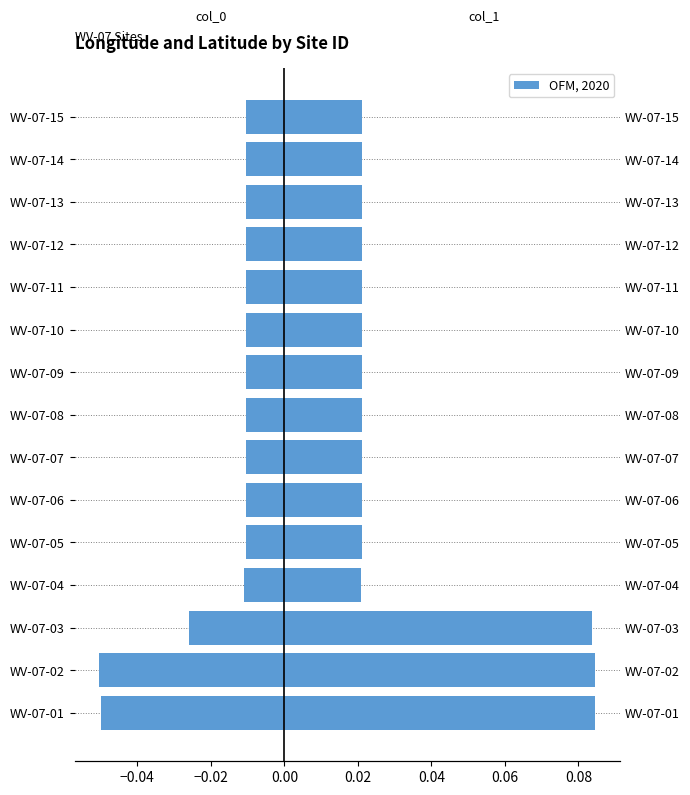

The col_1 series shows 0.0 at WV-07-06. True or false?

False